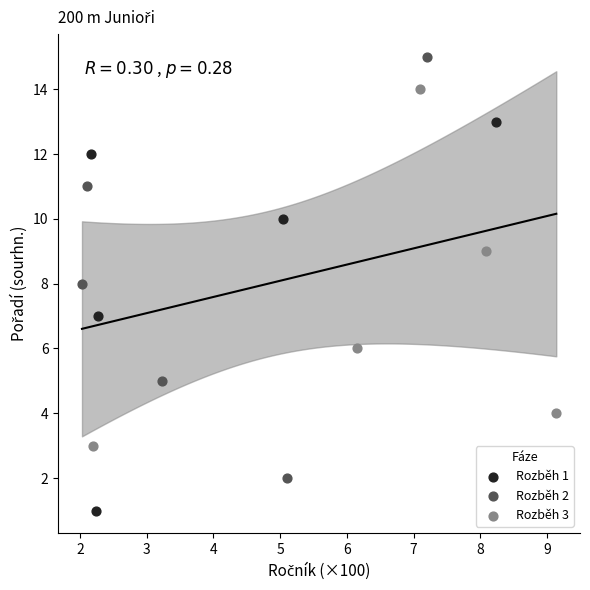

Which series reaches the minimum Y coordinate?

Rozběh 1